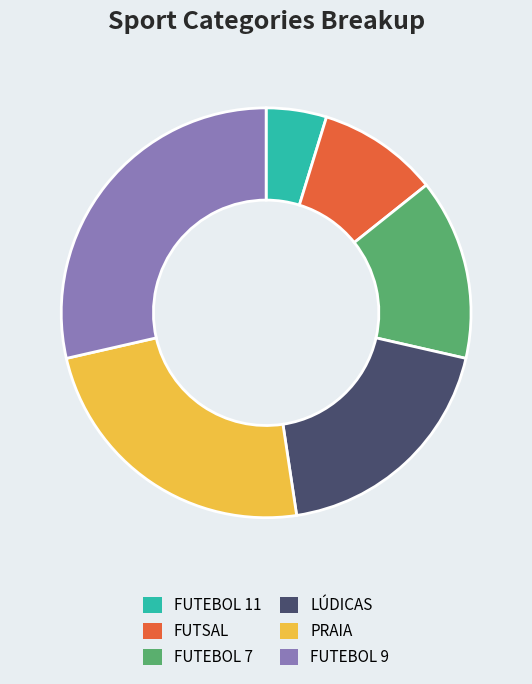

Is FUTEBOL 11 the majority of the pie?

No